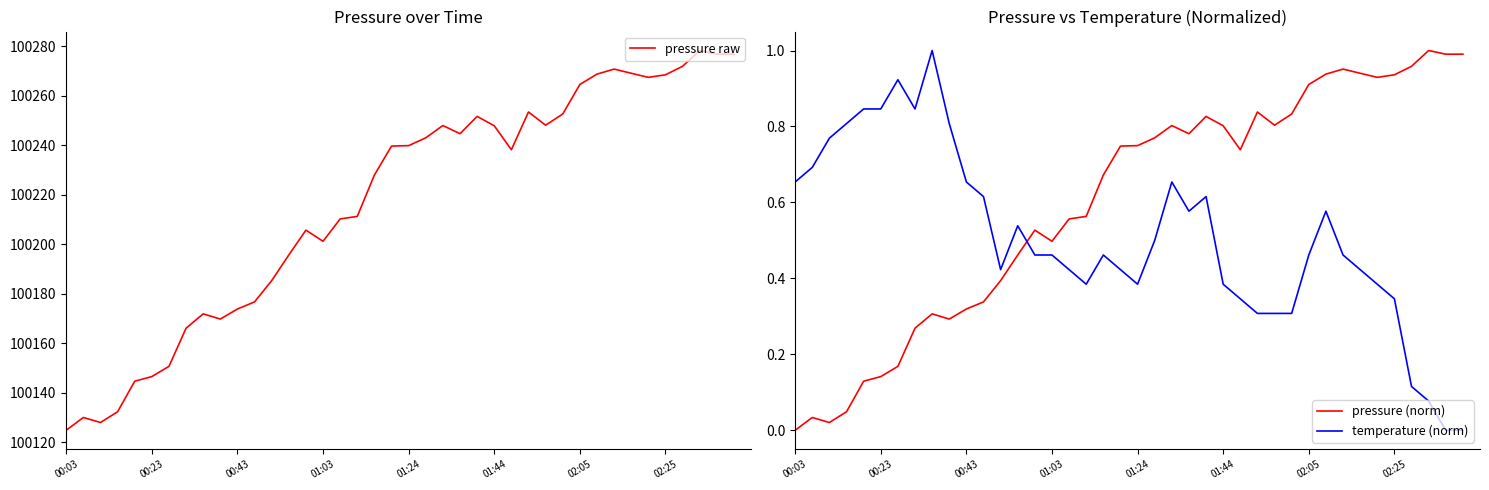

After their last crossing, which series has the higher values: pressure (norm) or temperature (norm)?

pressure (norm)